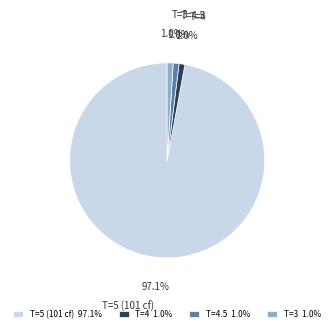

What portion of the pie excludes T=4.5?

99.0%